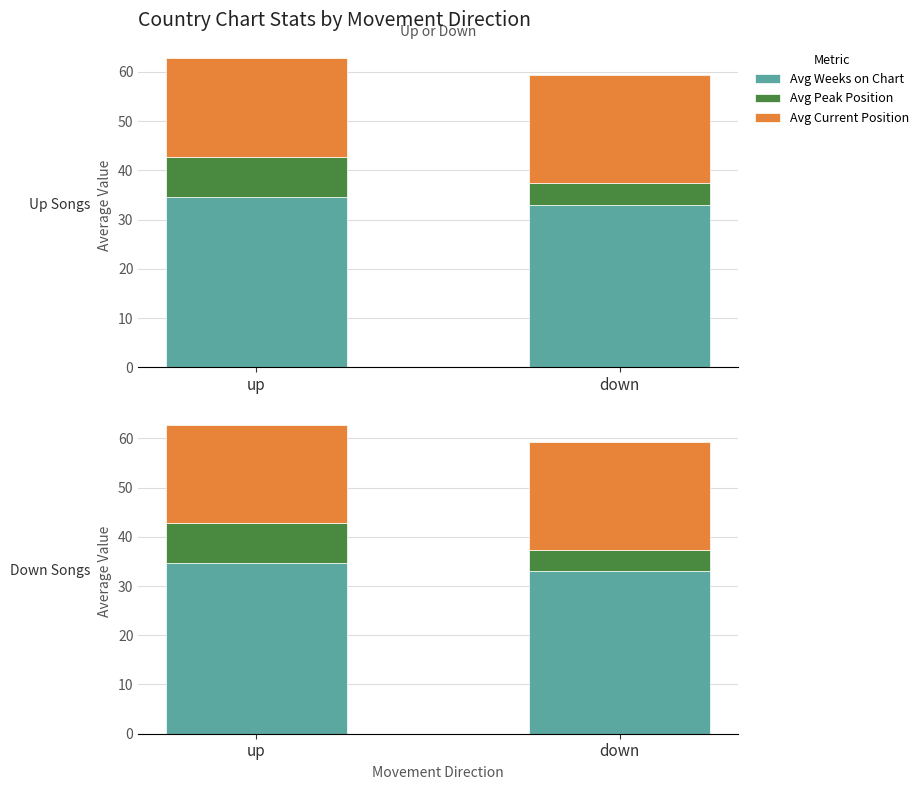

Is it true that Avg Weeks on Chart equals 17.7 at down?

False